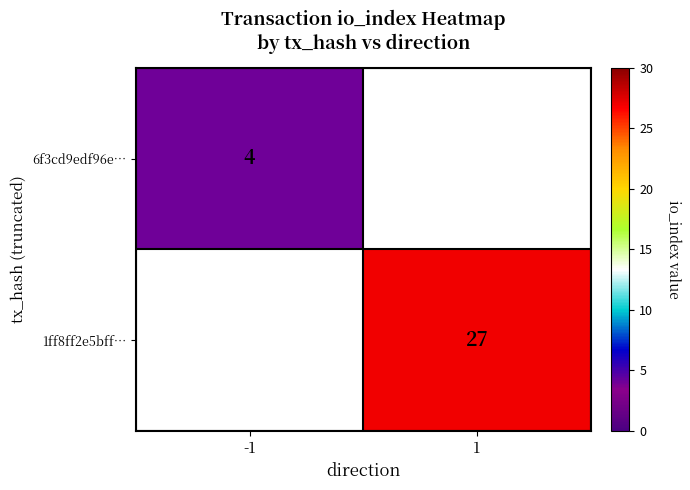

What is the minimum value shown in the chart?

4.0